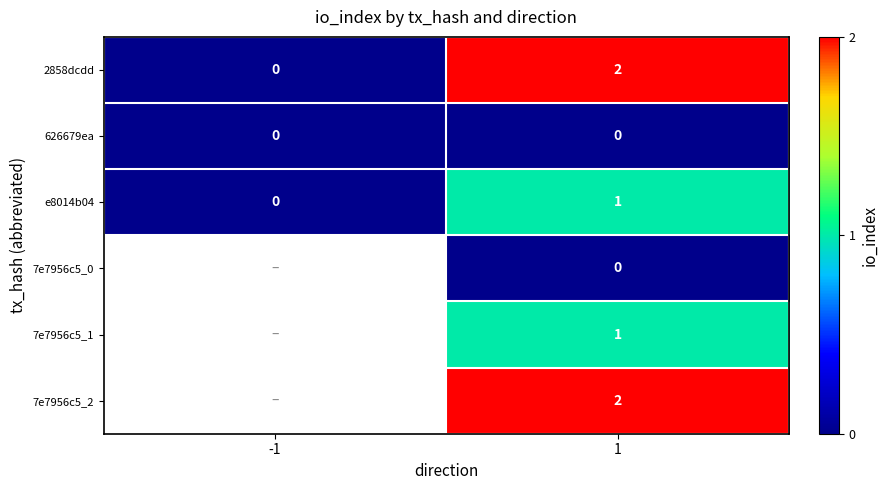

Is the value of 7e7956c5_1 at 1 greater than the value of 7e7956c5_2 at 1?

No